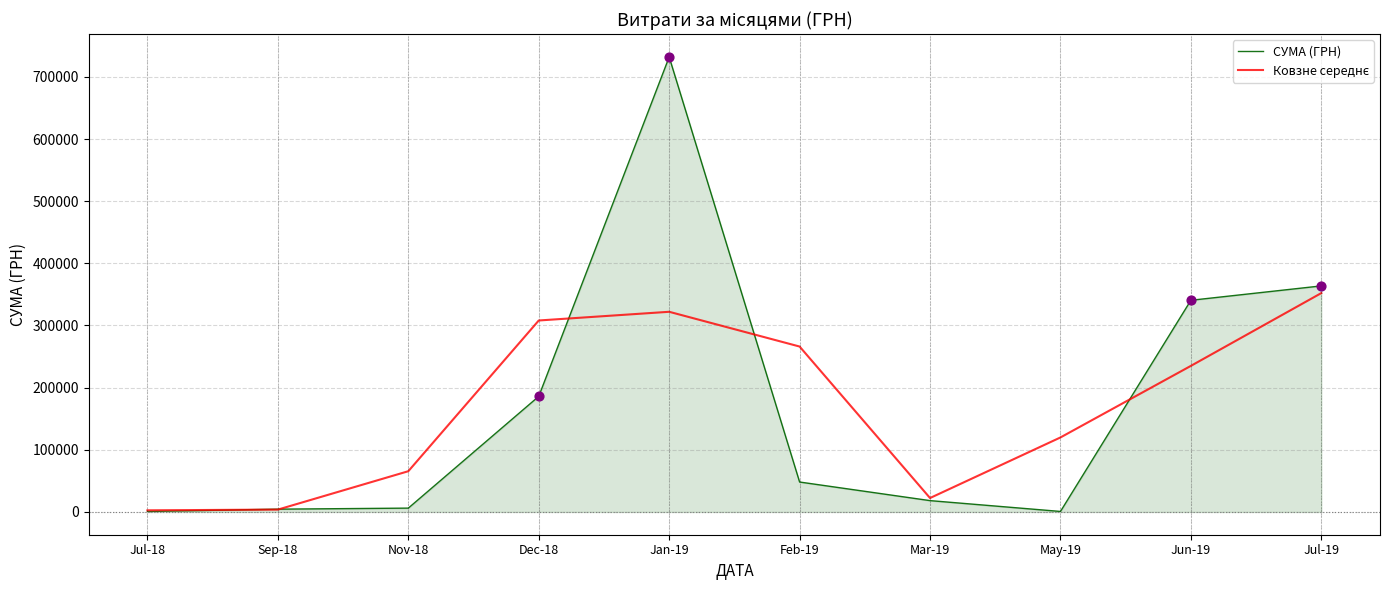

At which category is the sum across all series the highest?

Jan-19